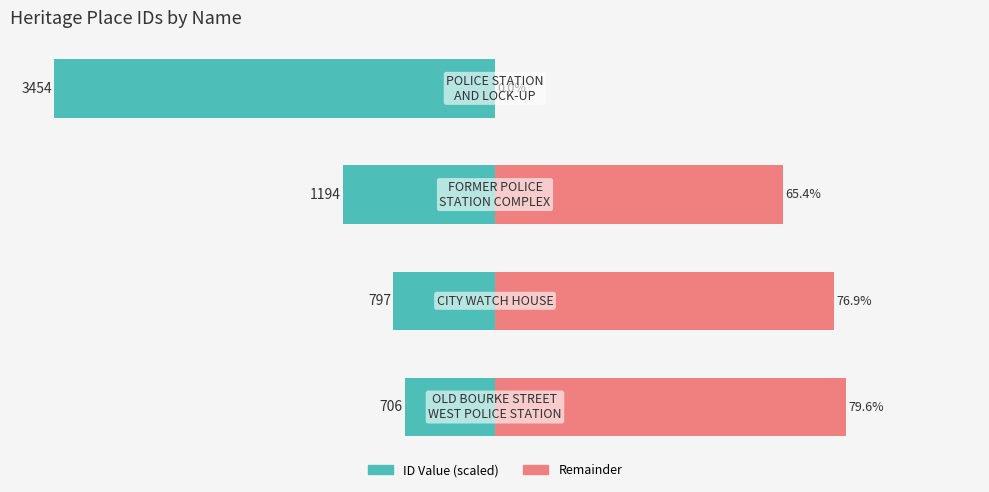

Reading left to right, what are all the values shown in this chart?

ID Value (scaled): 0=-20.4	1=-23.1	2=-34.6	3=-100.0
Remainder: 0=79.6	1=76.9	2=65.4	3=0.0